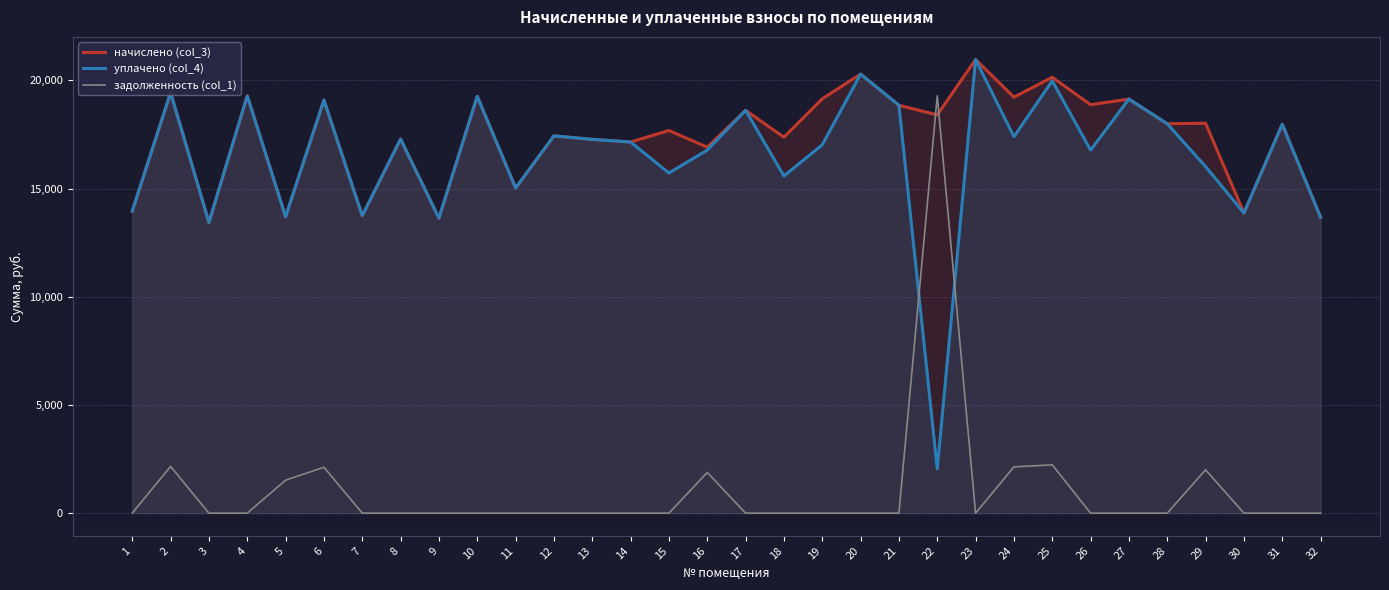

How many lines are shown in the chart?

3